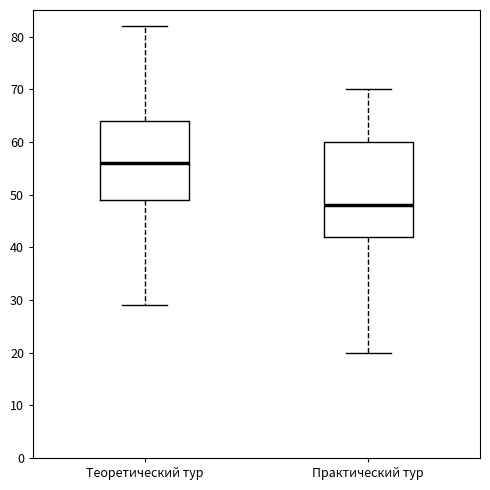

Reading left to right, transcribe this box plot: for each box, give where its median line is, the range the box spans, and where its two whiskers end, as read against the y-axis. The values are not printed on the chart, so give them approximately, as read against the axis.

Теоретический тур: median 56, box 49 to 64, whiskers 29 to 82
Практический тур: median 48, box 42 to 60, whiskers 20 to 70